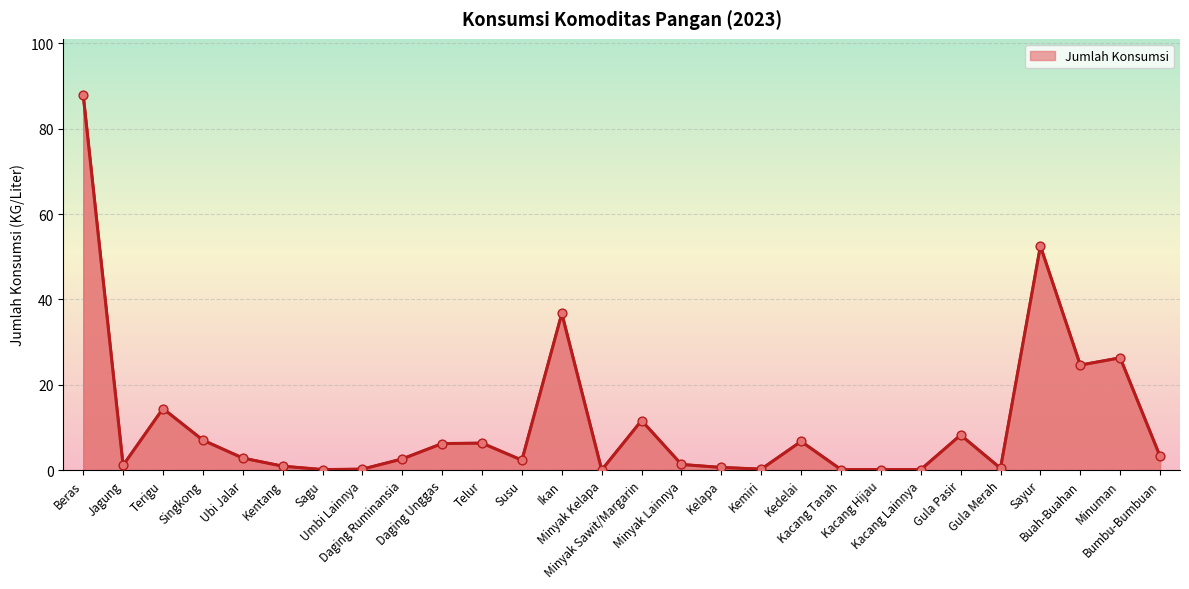

Approximately how many times larger is the value at Daging Ruminansia compared to Ubi Jalar?

0.9